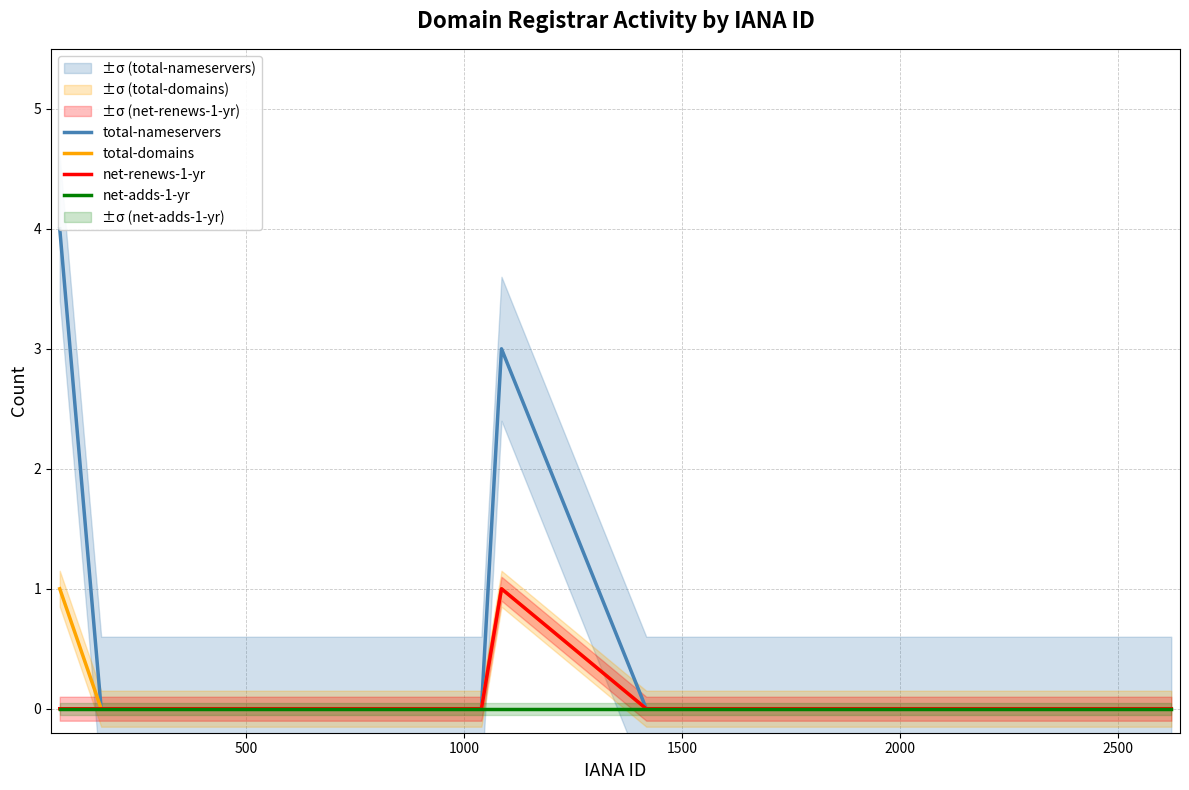

The value of total-nameservers at 16 is 3. True or false?

False